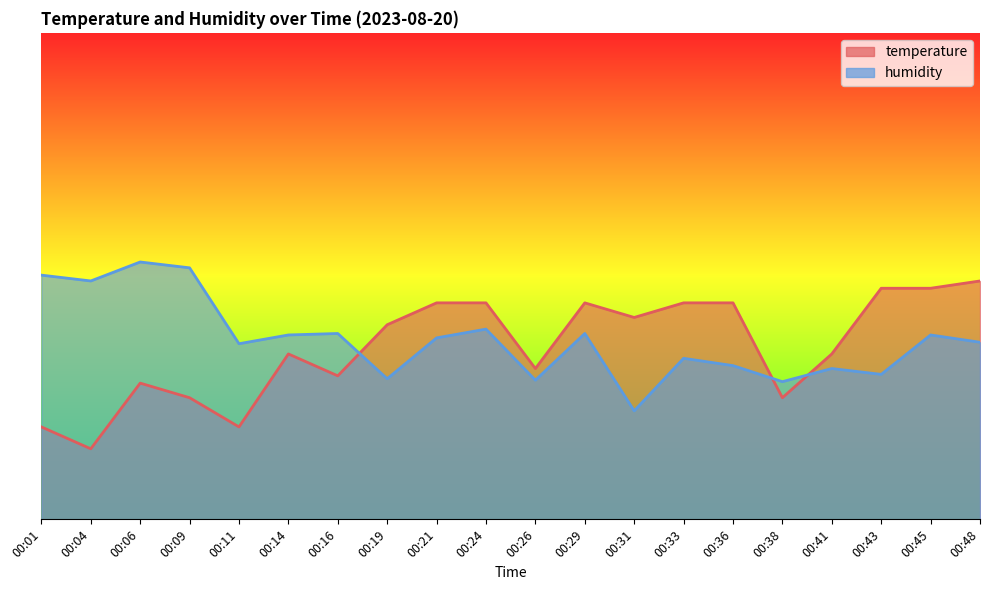

True or false: temperature has more than 1 interior local peaks.

True